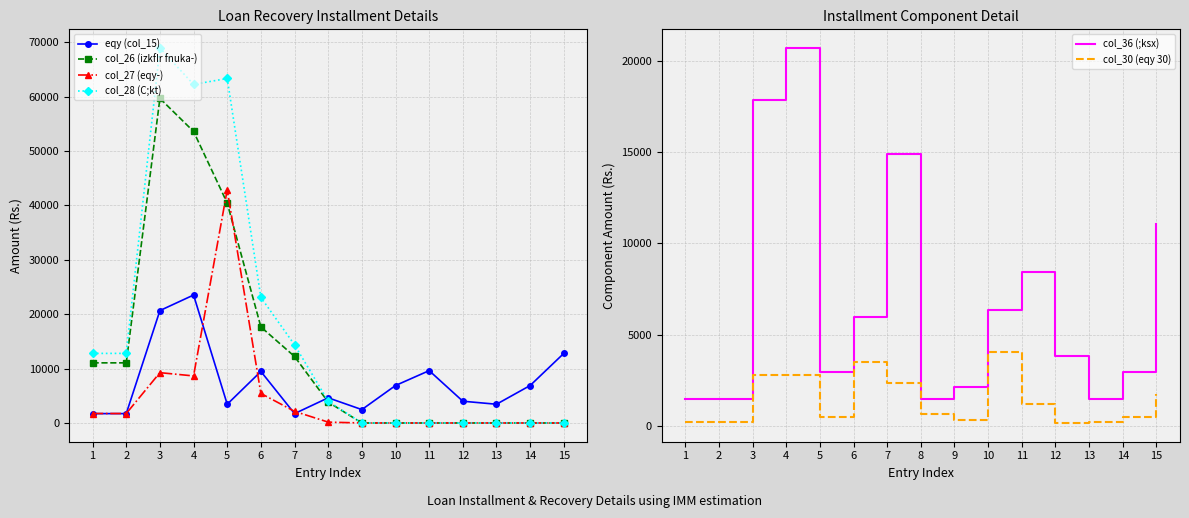

What are all the series names shown in the legend?

eqy (col_15), col_26 (izkfIr fnuka-), col_27 (eqy-), col_28 (C;kt), col_36 (;ksx), col_30 (eqy 30)